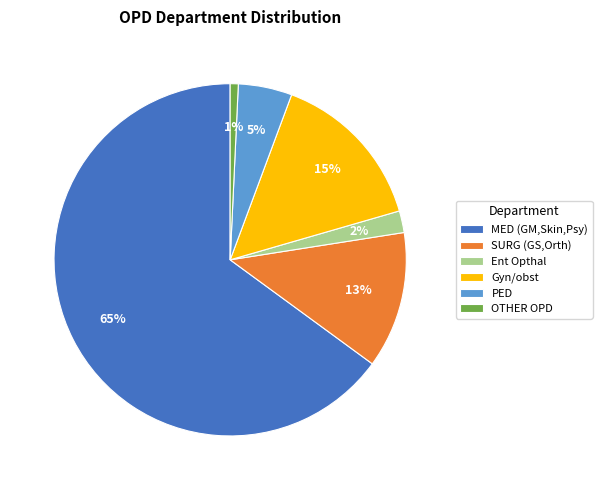

Is it true that OTHER OPD is 7% of the pie?

False